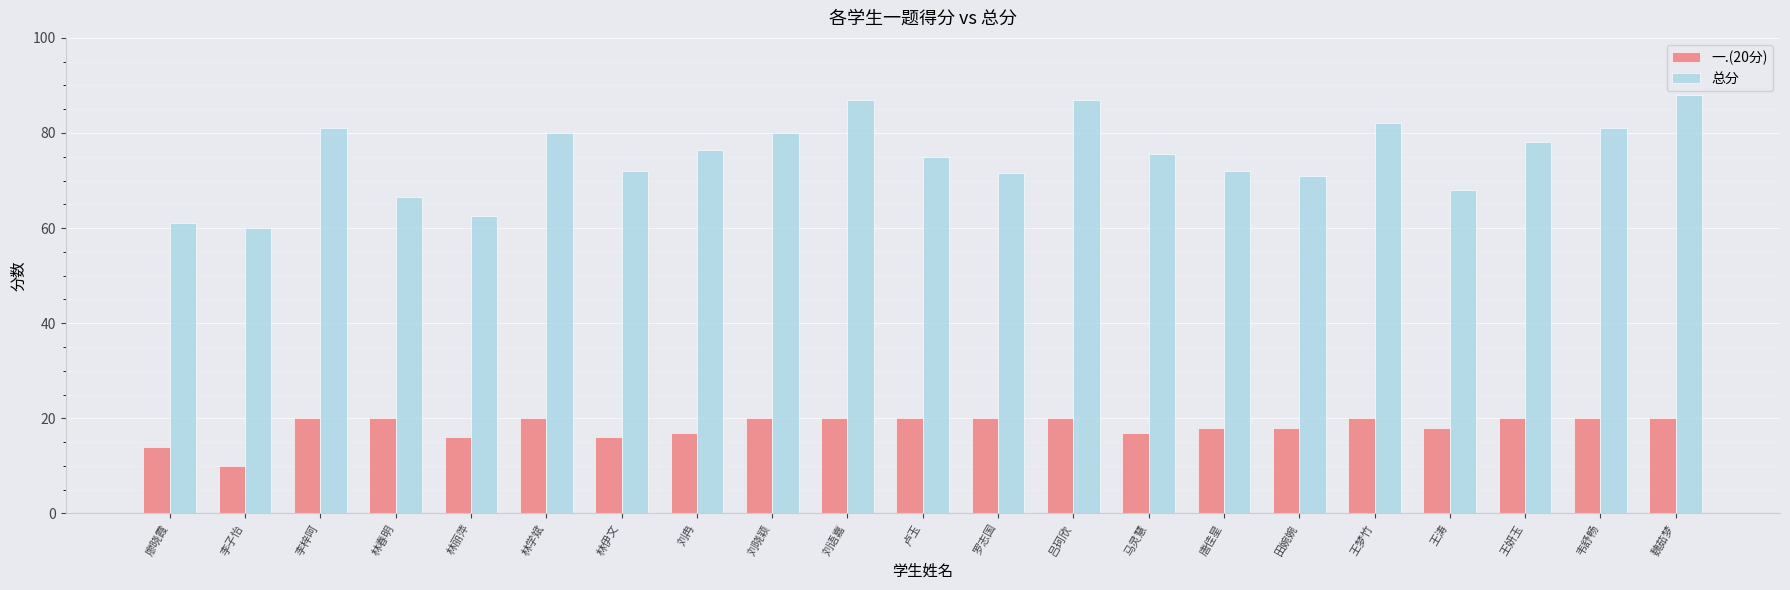

What is the sum of all 总分 values?

1575.5